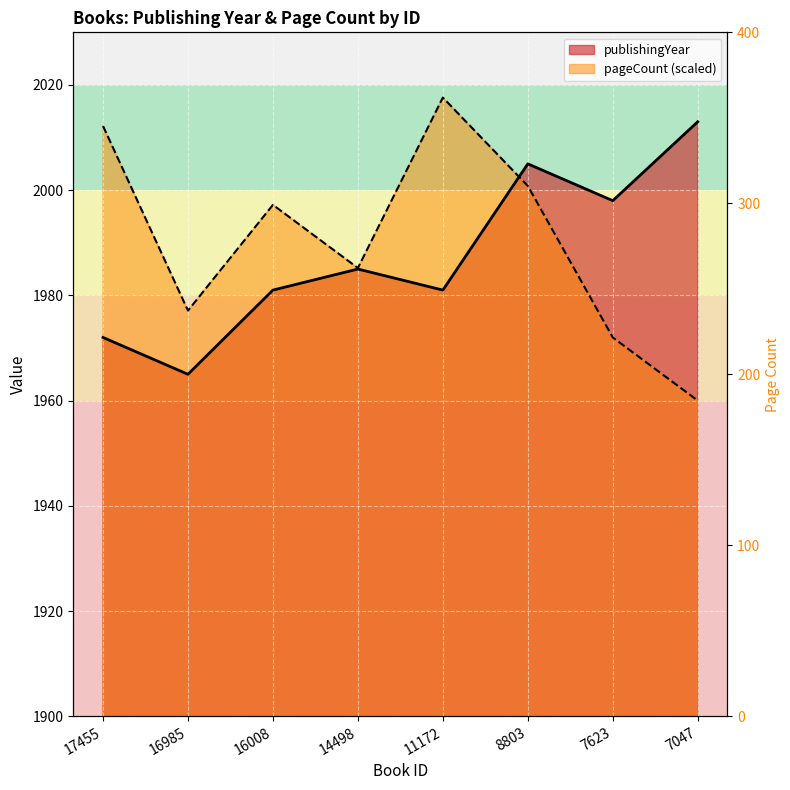

What is the difference between the maximum and minimum values in the pageCount series?

57.6